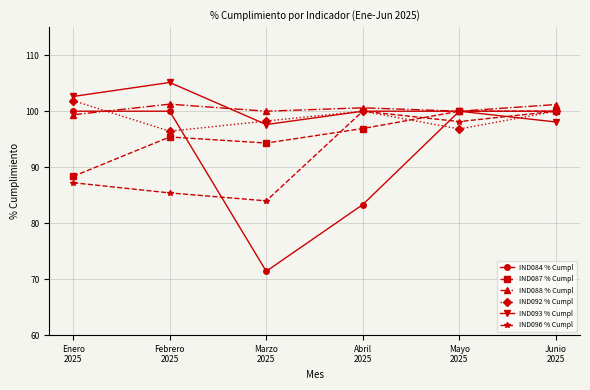

Which series has the widest spread of values?

IND084 % Cumpl